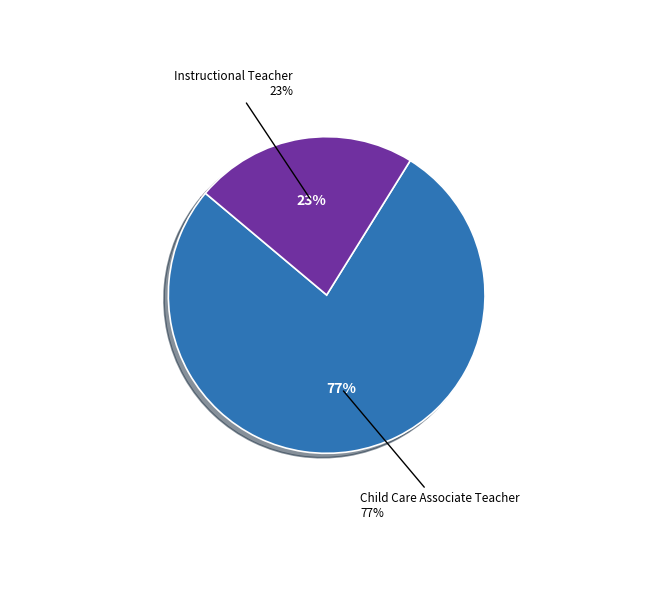

Which category has the smallest portion of the pie?

Instructional Teacher